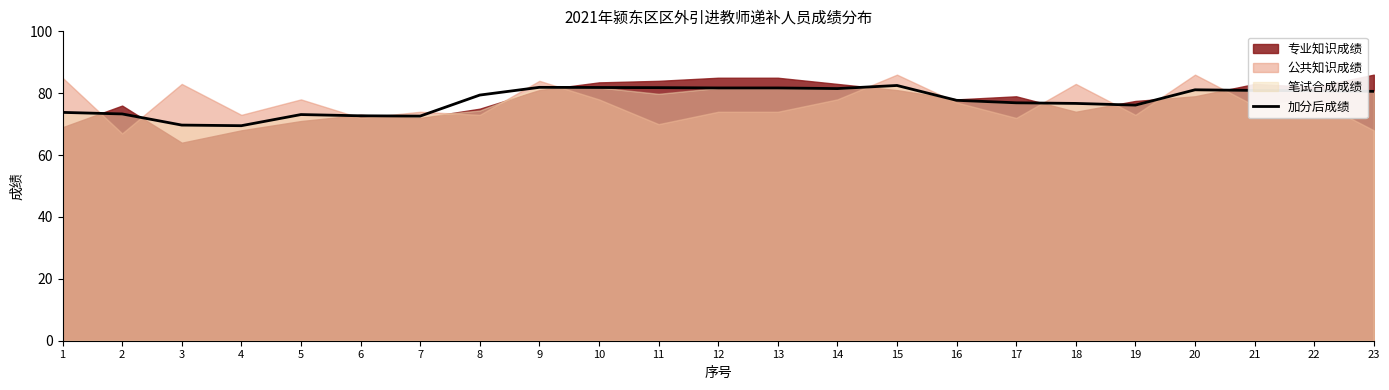

At which label does the data first exceed 79?

8